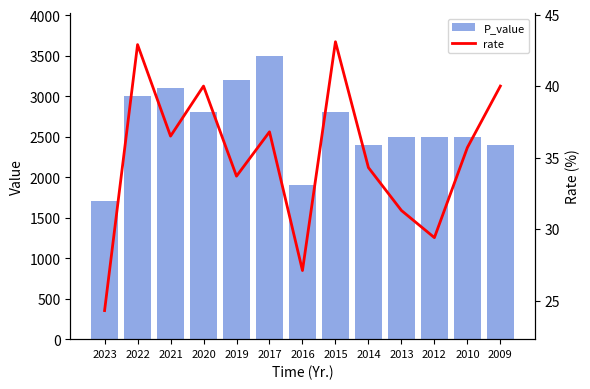

What is the highest value of the rate series?

43.1